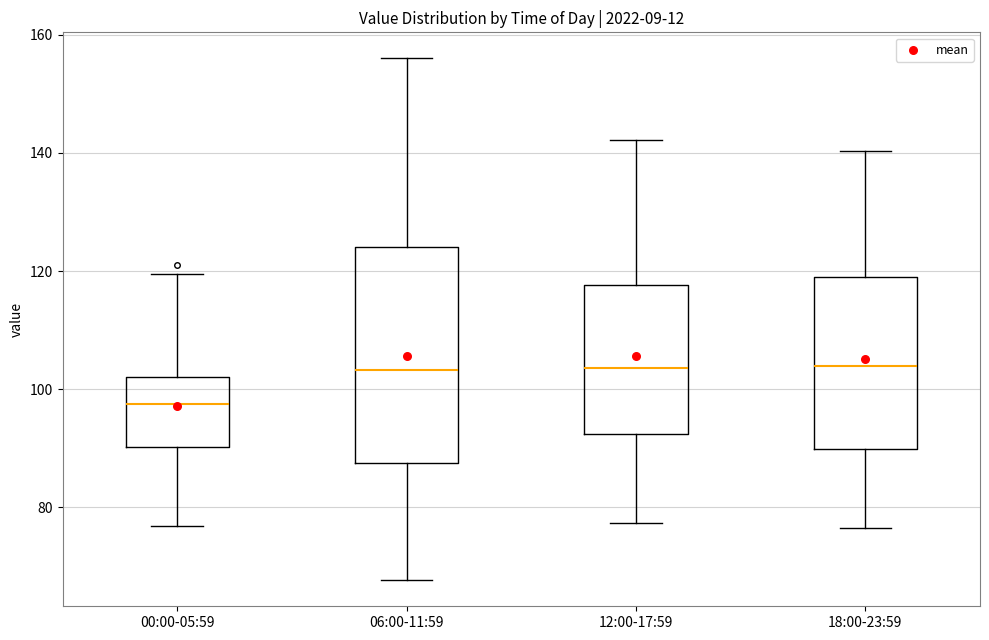

Reading left to right, read every box against the y-axis: the position of its median line, the range the box covers, and the ends of its whiskers. The values are not printed on the chart, so give them approximately, as read against the axis.

00:00-05:59: median 98, box 90 to 102, whiskers 76 to 120
06:00-11:59: median 104, box 88 to 124, whiskers 68 to 156
12:00-17:59: median 104, box 92 to 118, whiskers 78 to 142
18:00-23:59: median 104, box 90 to 120, whiskers 76 to 140